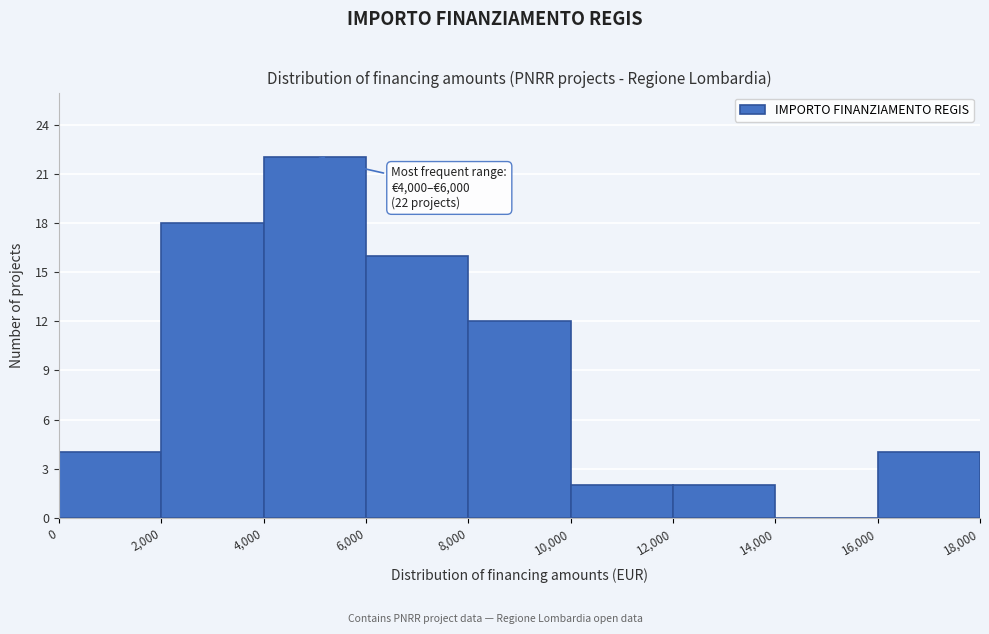

Over which range of the x-axis is the bar tallest?

4,000 to 6,000